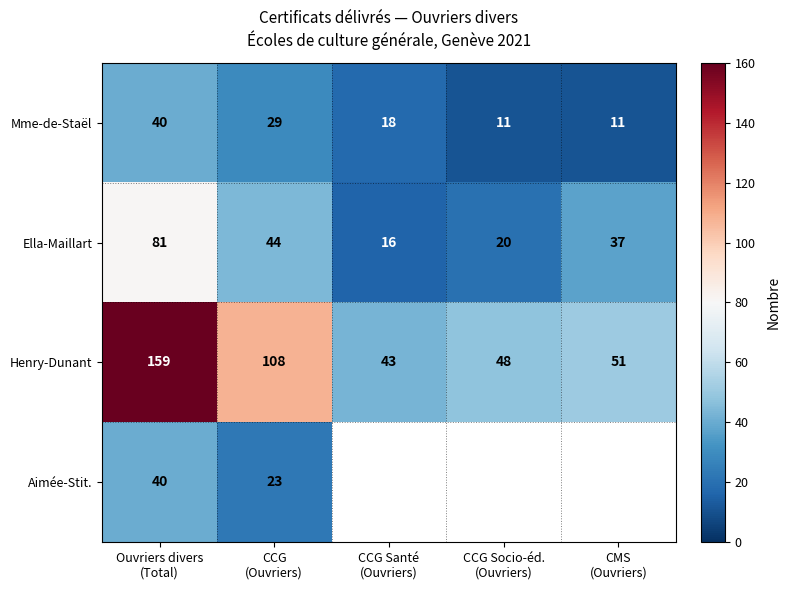

What is the difference between the maximum and second lowest values in the Henry-Dunant series?

111